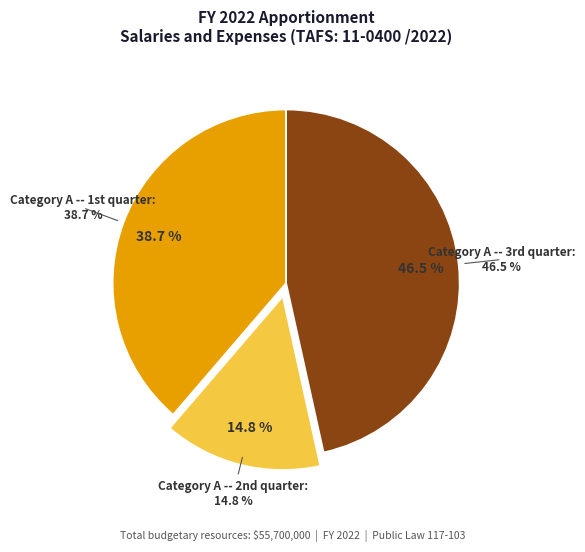

To the nearest percent, what is the average slice percentage?

33%